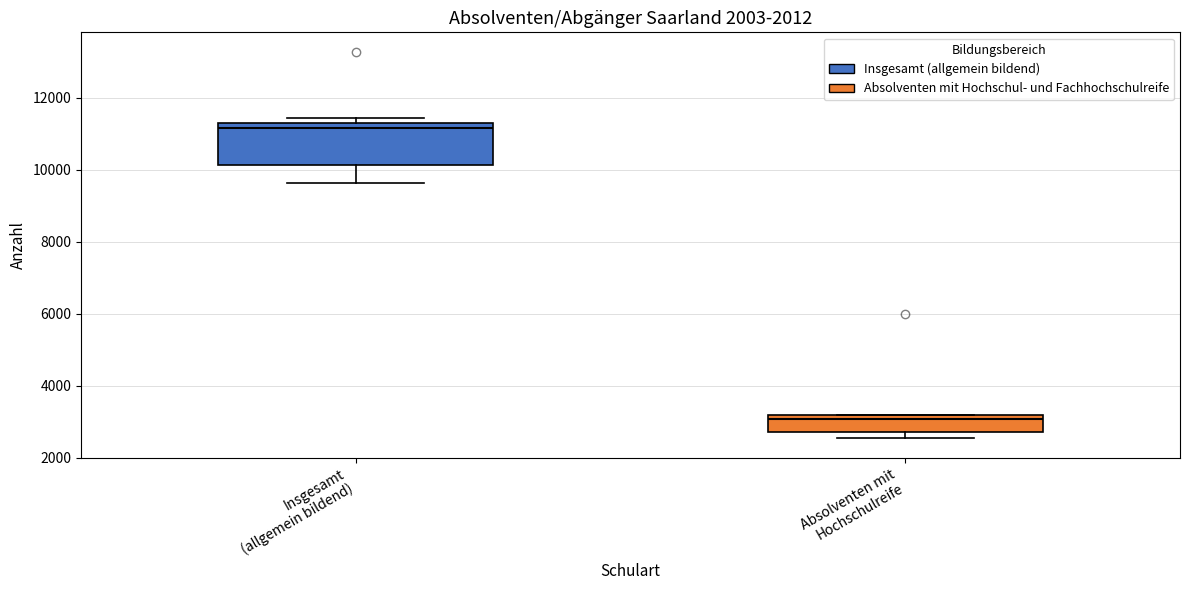

Reading left to right, read every box against the y-axis: the position of its median line, the range the box covers, and the ends of its whiskers. The values are not printed on the chart, so give them approximately, as read against the axis.

Insgesamt (allgemein bildend): median 11200 (just below the box's upper edge), box 10200 to 11200, whiskers 9600 to 11400
Absolventen mit Hochschulreife: median 3000, box 2800 to 3200, whiskers 2600 to 3200